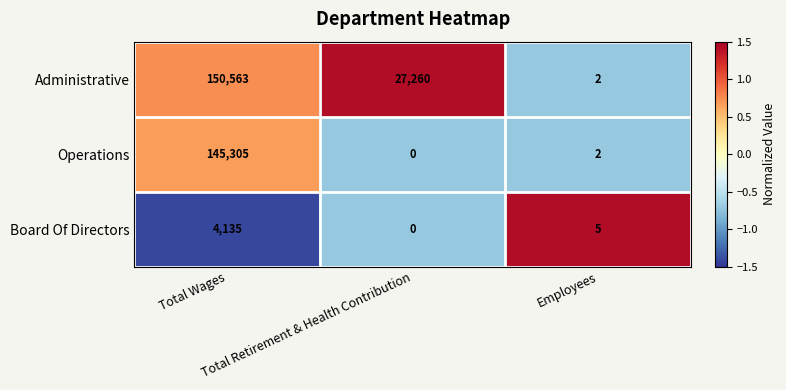

What is the greatest value displayed?

150563